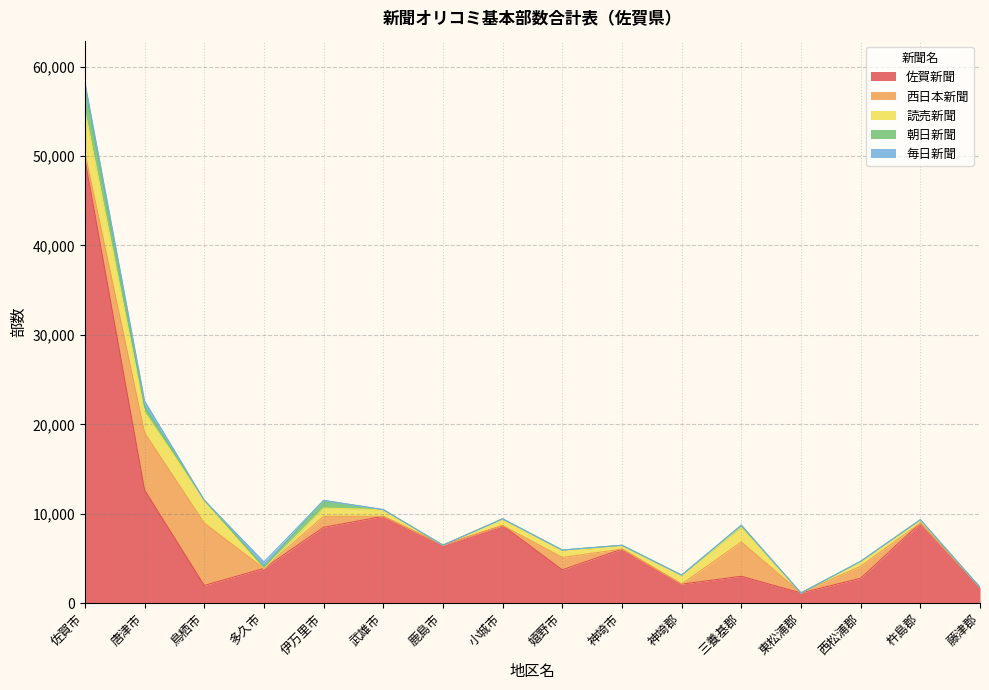

Which category has the highest value across all series?

佐賀市